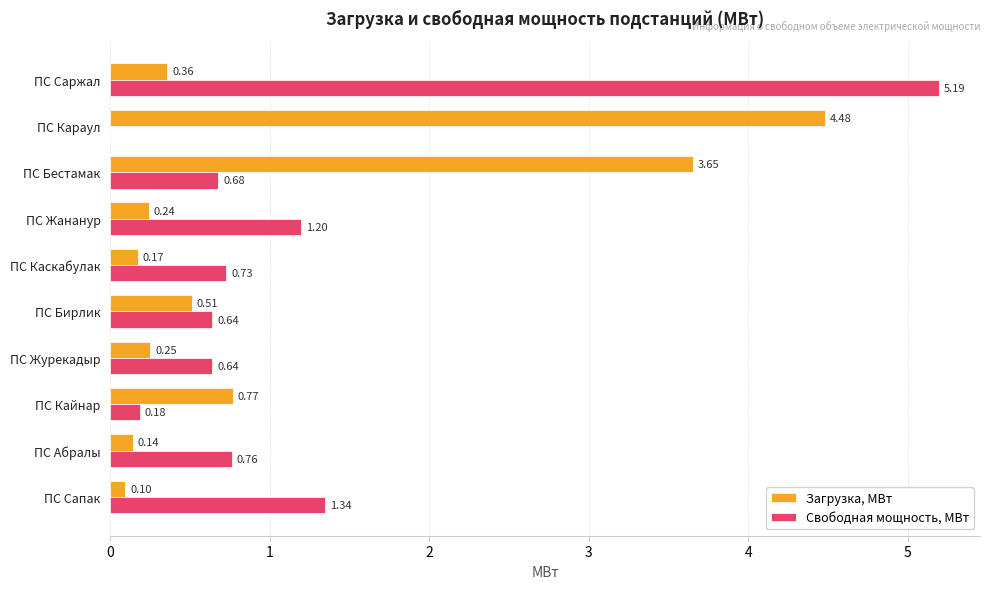

What is the sum of the Загрузка, МВт values at ПС Сапак and ПС Кайнар?

0.9